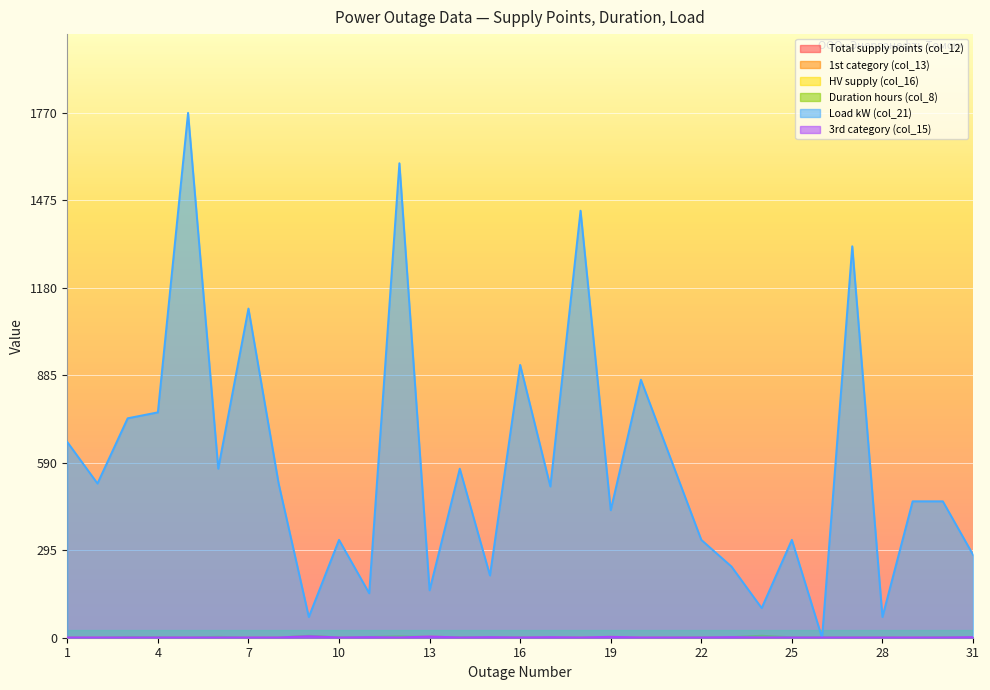

Which series ends up on top after the final intersection of Total supply points (col_12) and Load kW (col_21)?

Load kW (col_21)